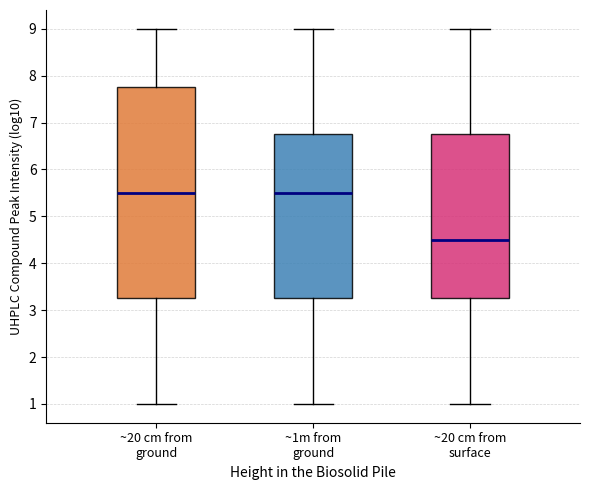

Where does the median line of the box for ~1m from ground sit on the y-axis? The values are not printed on the chart, so give them approximately, as read against the axis.

5.5